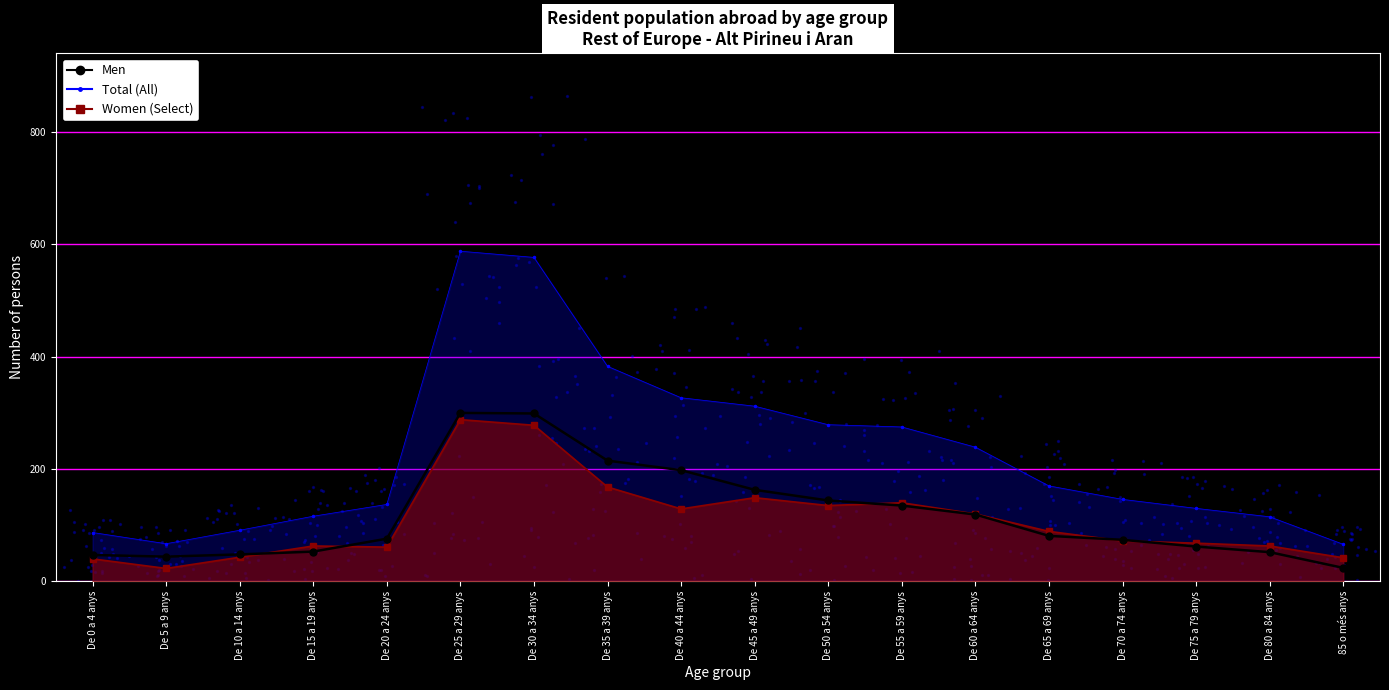

Which series has the largest total across all categories?

Total